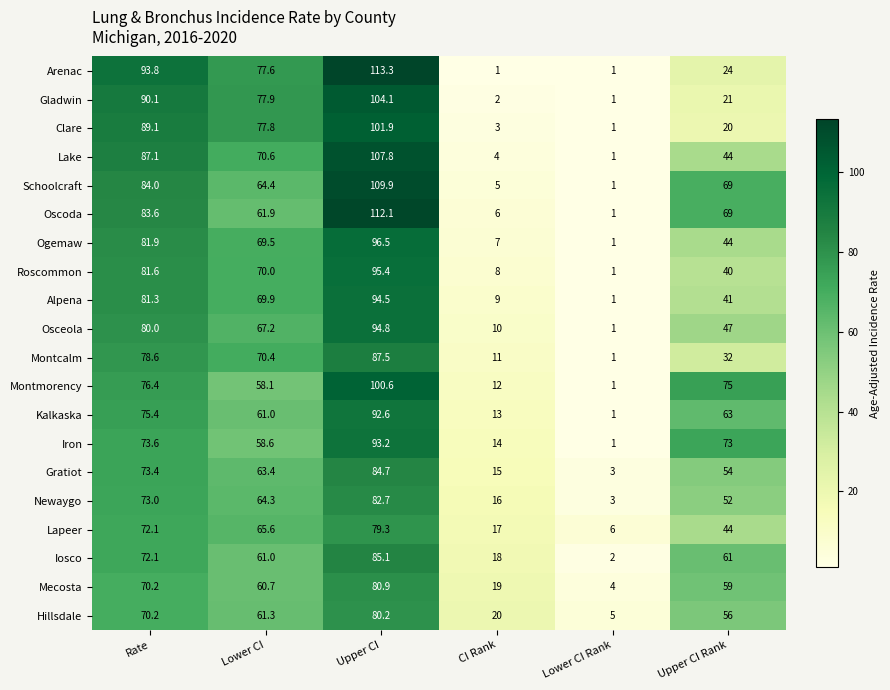

What is the sum of the Gladwin values at Rate and Upper CI Rank?

111.1